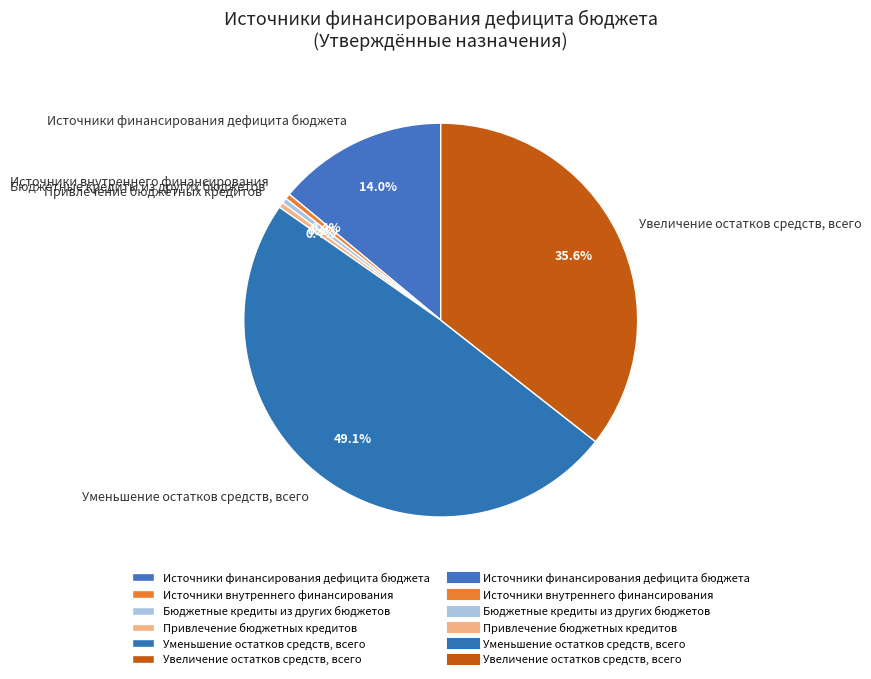

The Уменьшение остатков средств, всего slice represents 36% of the pie. True or false?

False